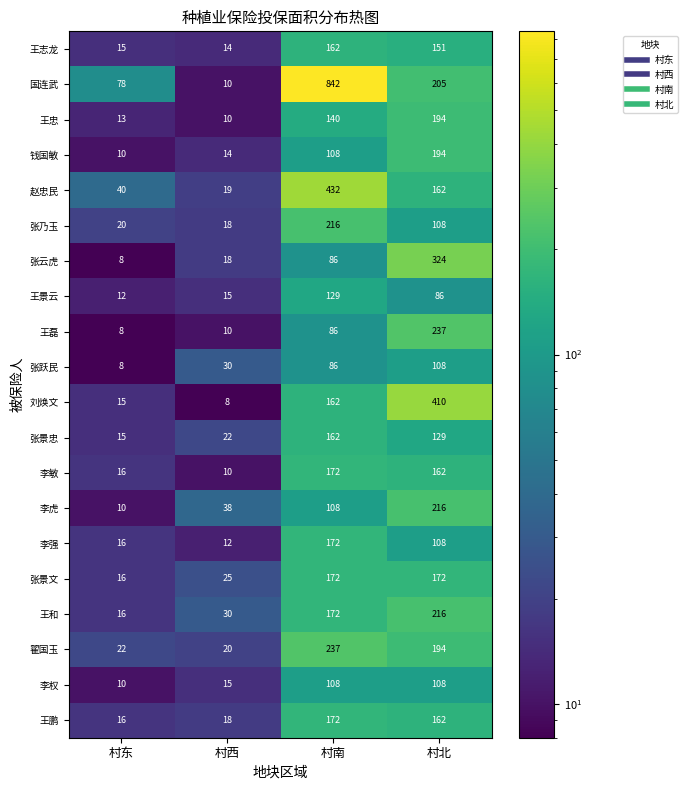

What is the lowest value of the 王磊 series?

8